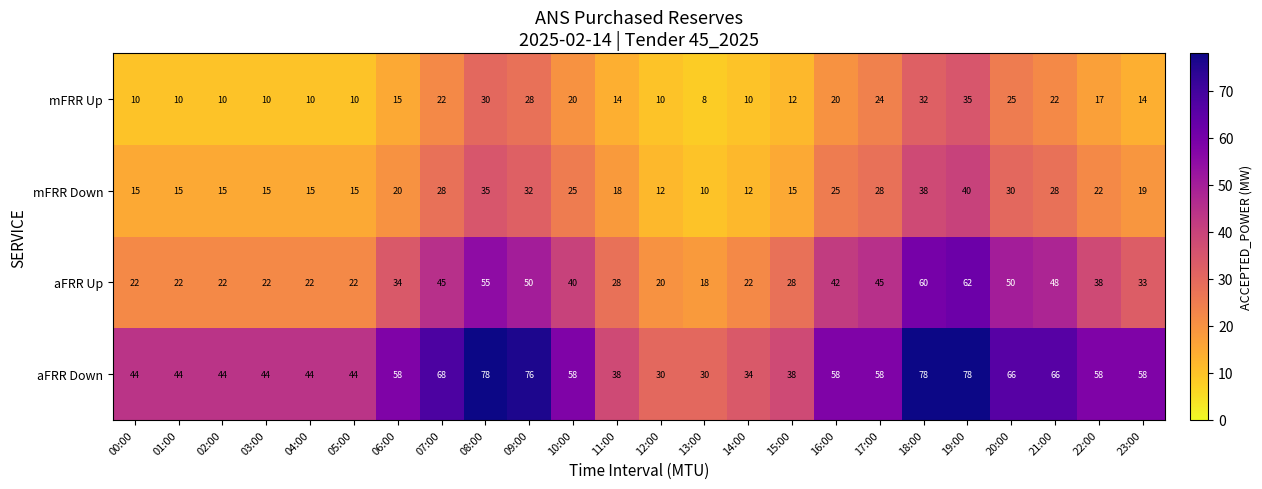

The mFRR Up series shows 3 at 13:00. True or false?

False